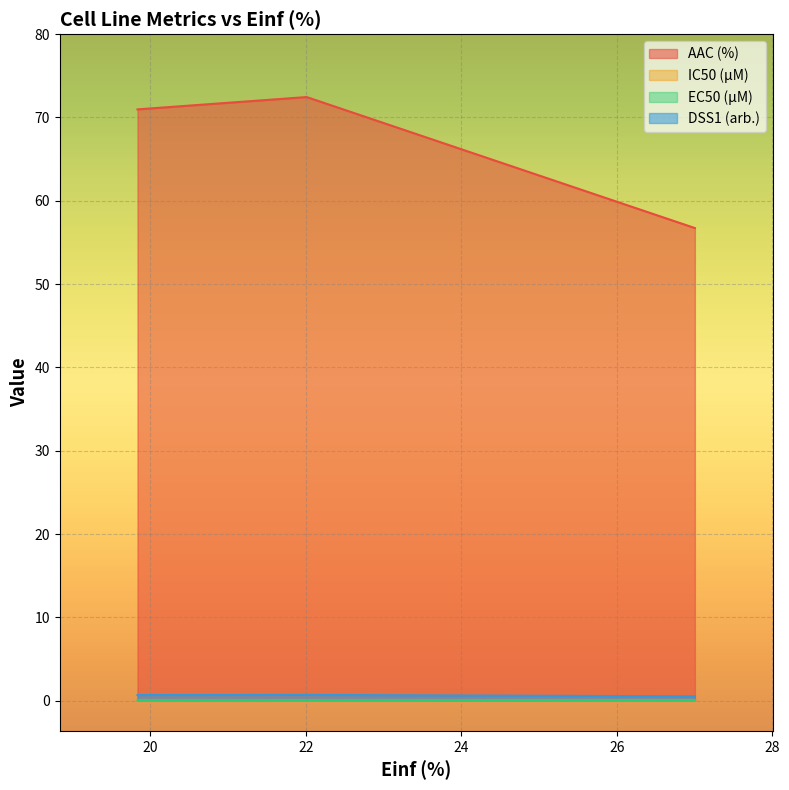

Between 27.005 and 22.01, which is larger?

22.01